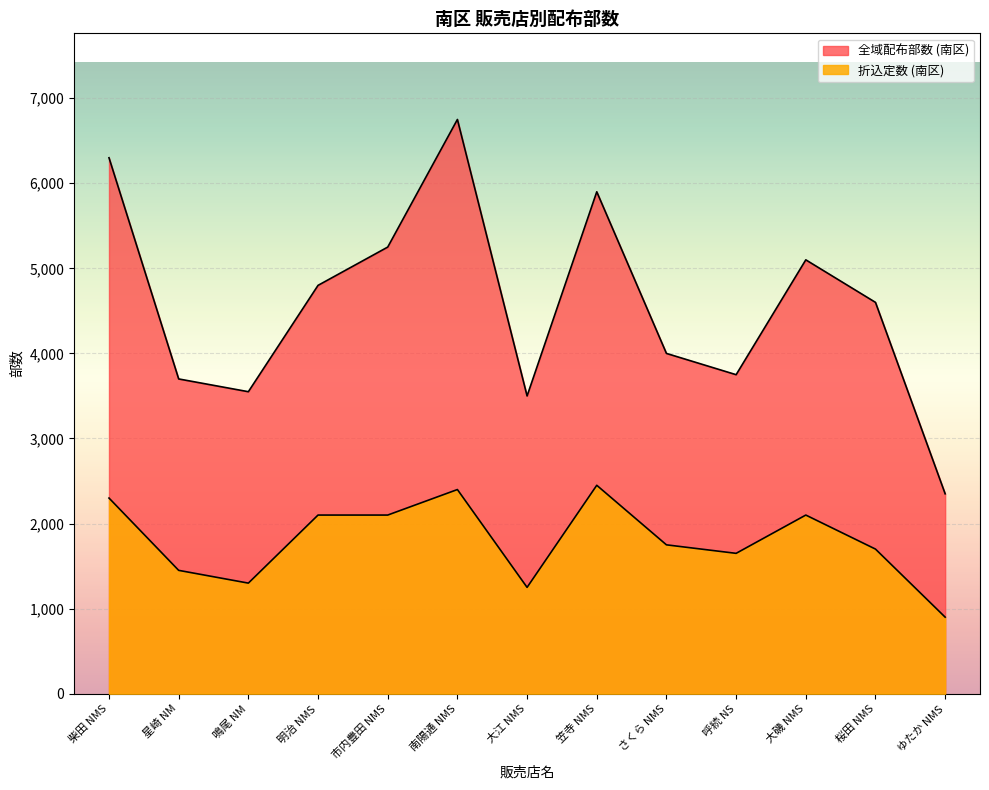

What is the difference between the second highest and minimum values in the 全域配布部数 (南区) series?

3950